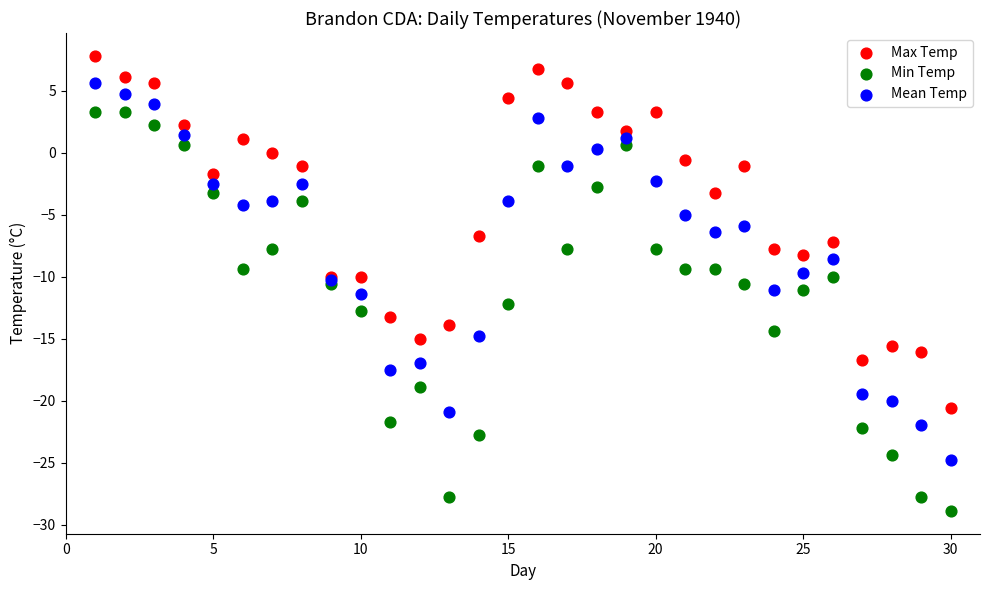

Which series reaches the minimum Y coordinate?

Min Temp